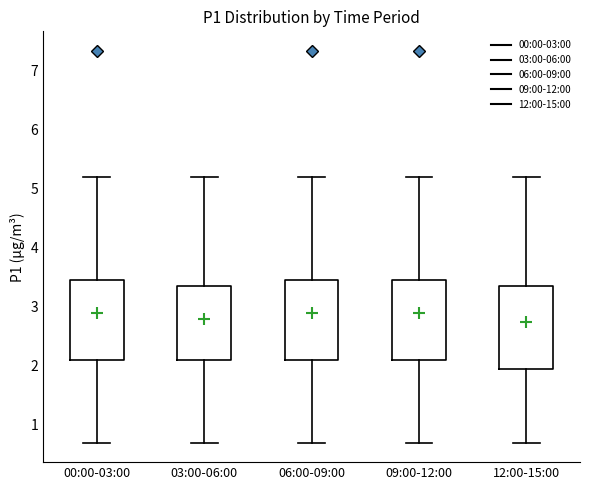

Reading left to right, transcribe this box plot: for each box, give where its median line is, the range the box spans, and where its two whiskers end, as read against the y-axis. The values are not printed on the chart, so give them approximately, as read against the axis.

00:00-03:00: median 2.8, box 2.1 to 3.4, whiskers 0.7 to 5.2
03:00-06:00: median 2.8, box 2.1 to 3.4, whiskers 0.7 to 5.2
06:00-09:00: median 2.8, box 2.1 to 3.4, whiskers 0.7 to 5.2
09:00-12:00: median 2.8, box 2.1 to 3.4, whiskers 0.7 to 5.2
12:00-15:00: median 2.8, box 1.9 to 3.4, whiskers 0.7 to 5.2